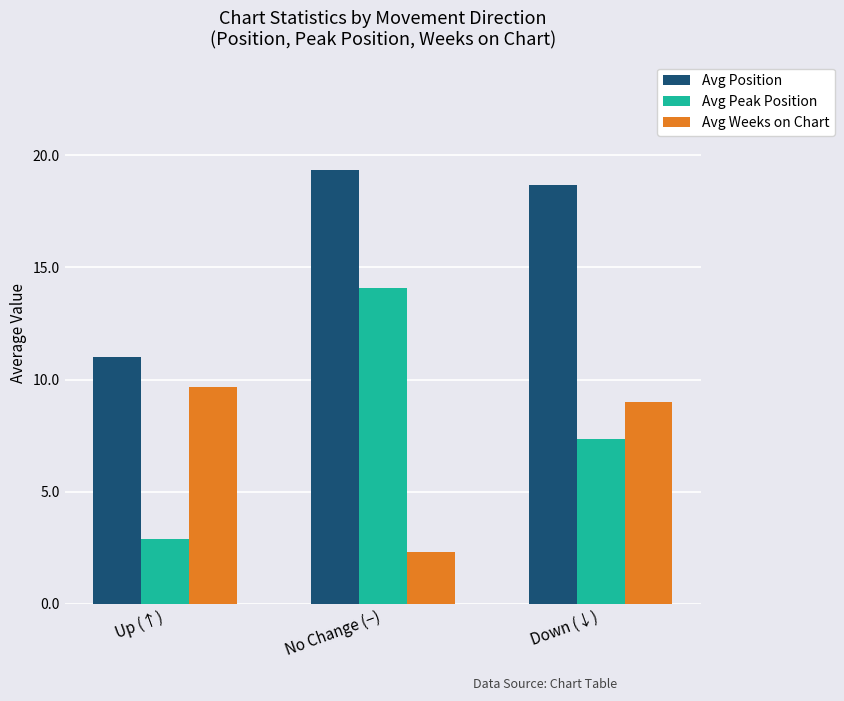

What is the minimum value for Avg Position?

11.0